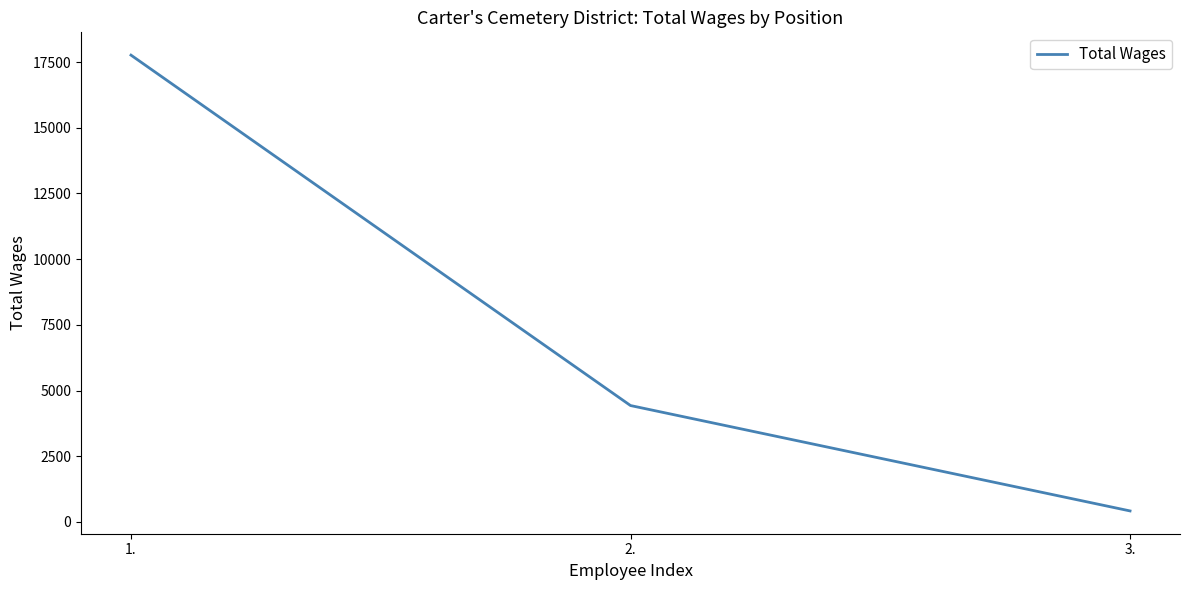

What is the difference between the values at 3. and 1.?

17348